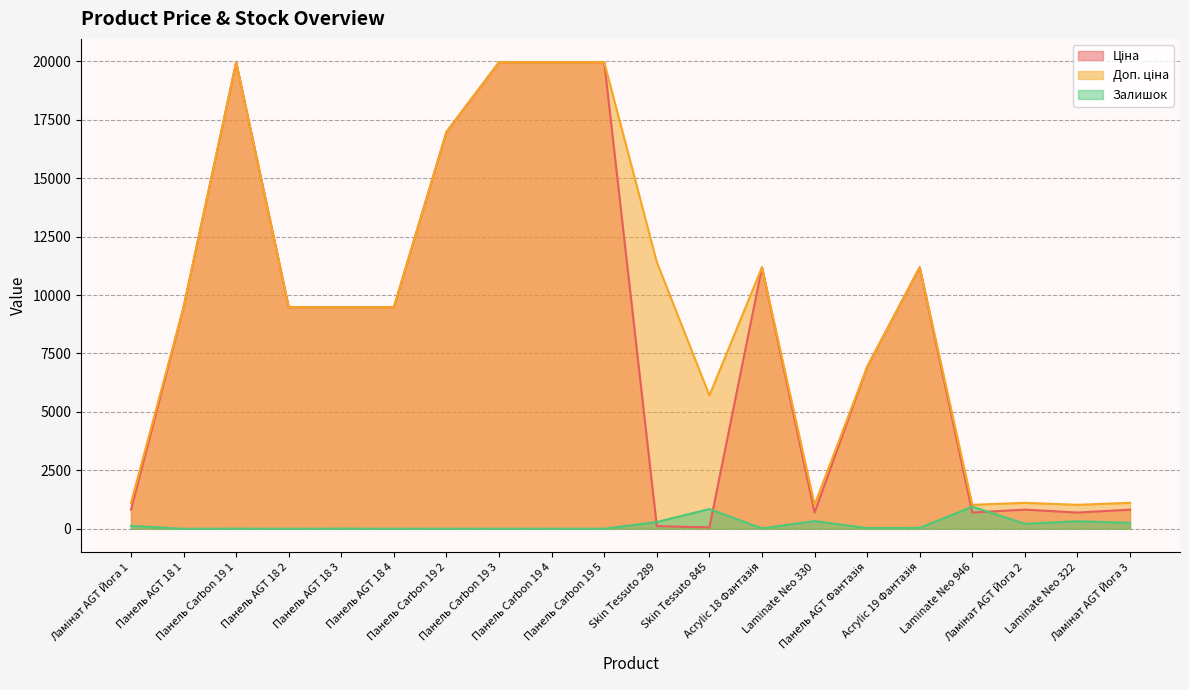

Is it true that Залишок equals 31.0 at Панель AGT Фантазія?

True